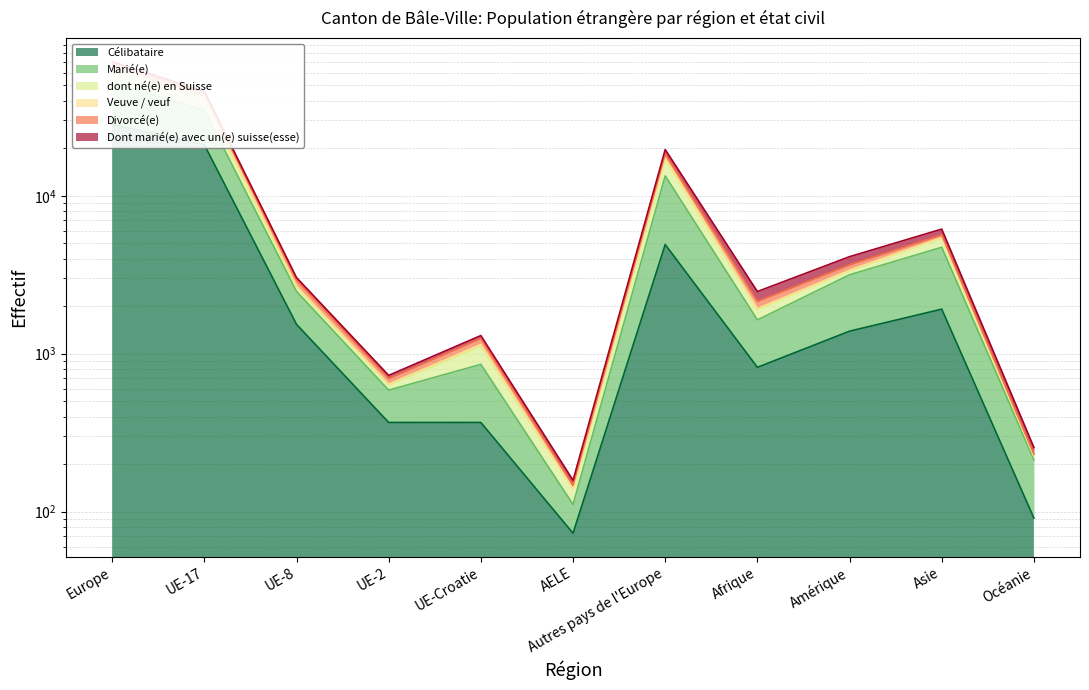

Which series has the widest spread of values?

Marié(e)